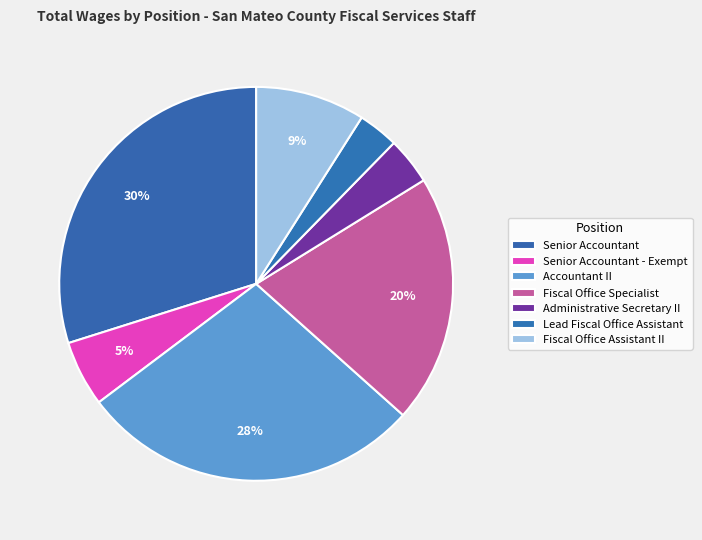

Is the sum of Administrative Secretary II and Fiscal Office Assistant II greater than half?

No